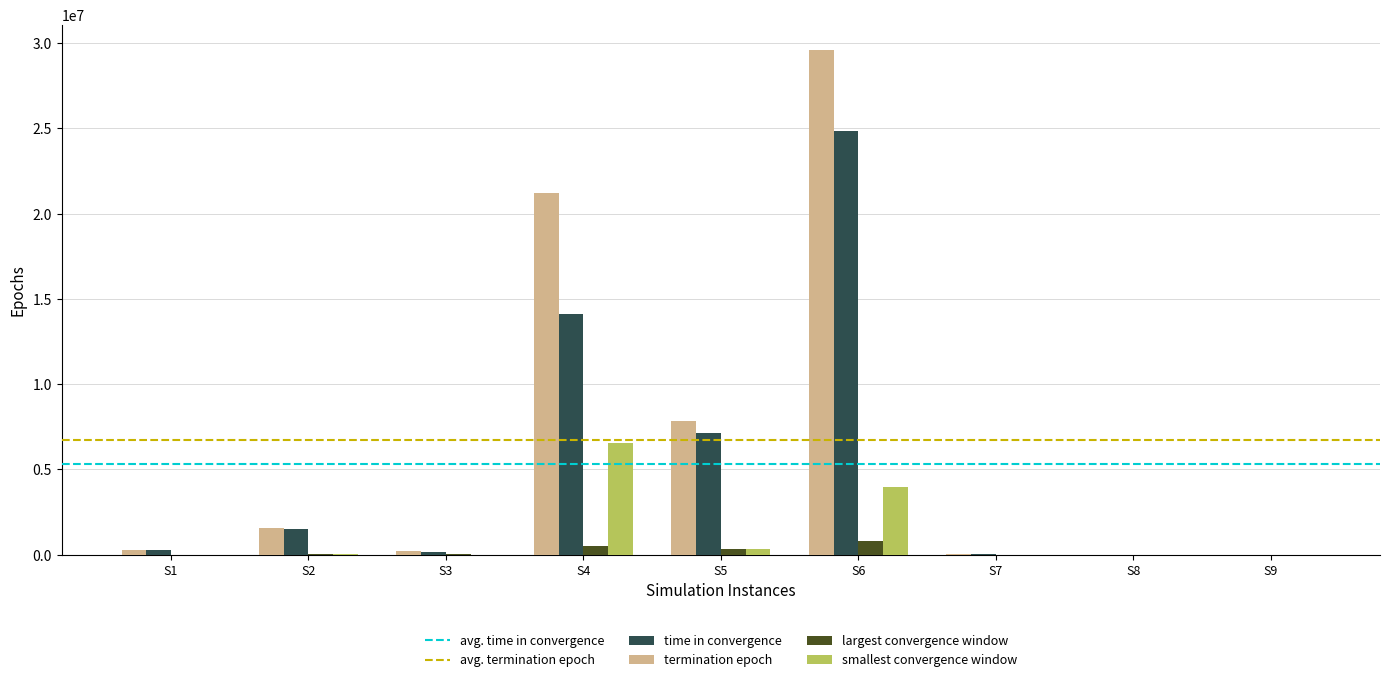

Which category has the highest value in the termination epoch series?

S6